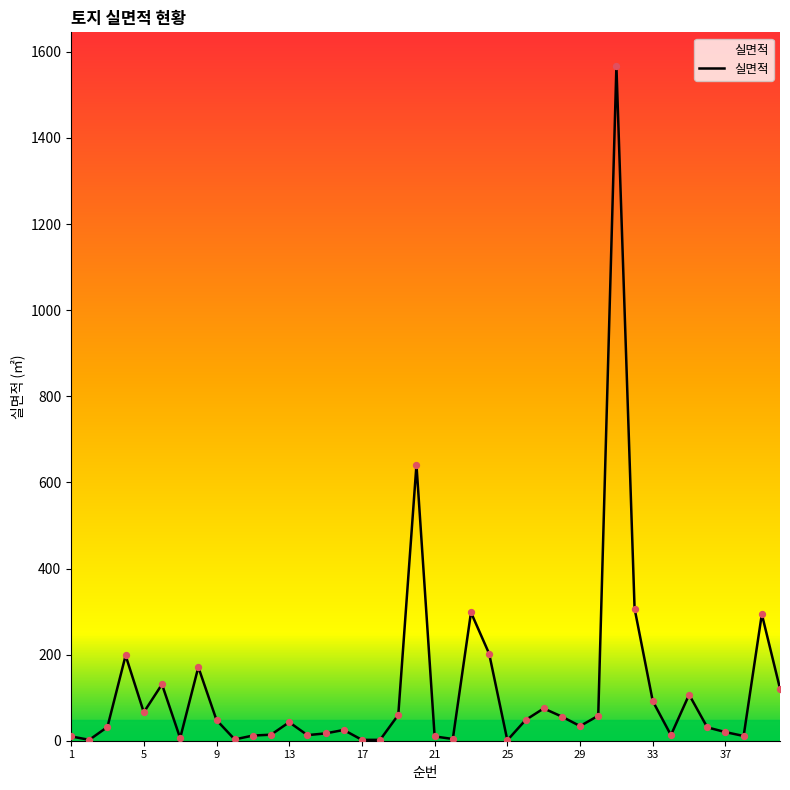

What is the difference between the maximum and minimum values?

1566.0